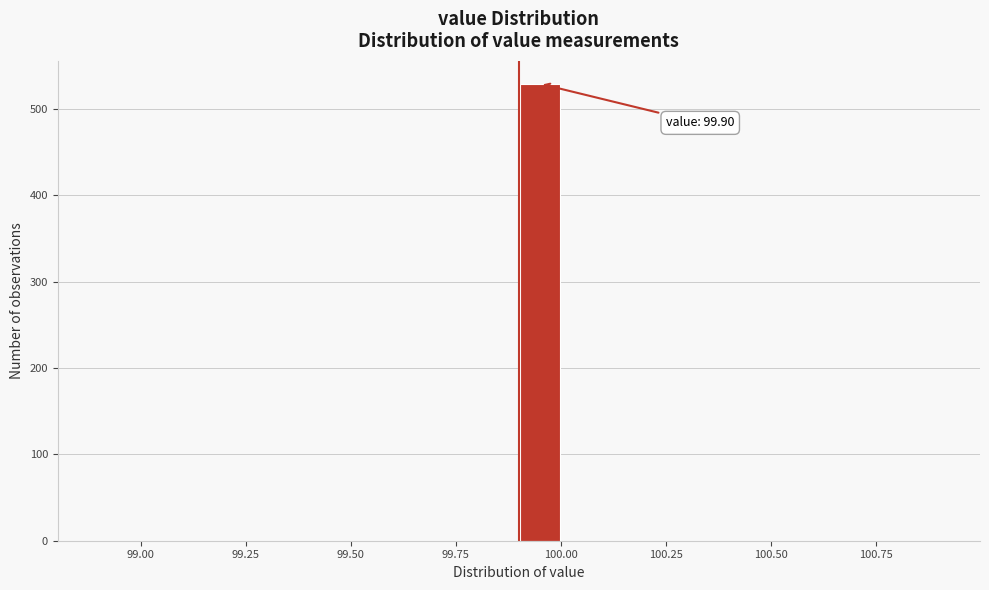

Around what value on the x-axis is the tallest bar? Give the approximate position of its centre, as read against the axis.

99.95